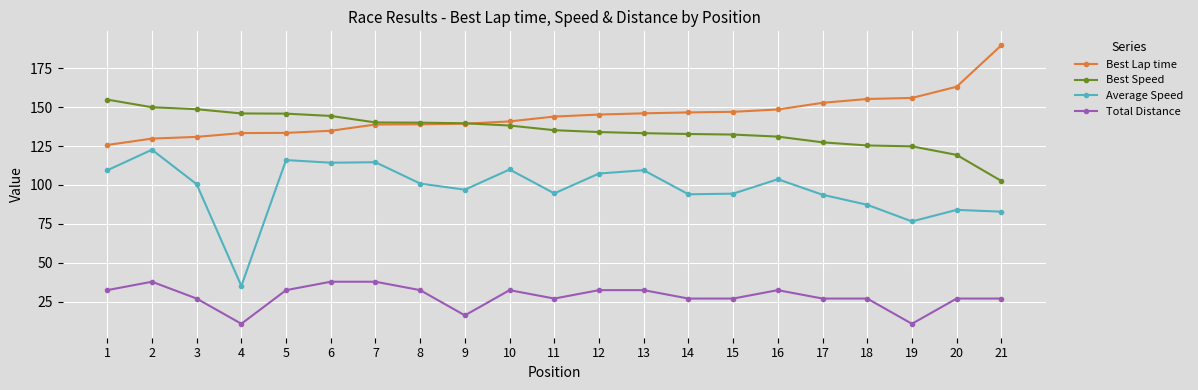

The value of Best Lap time at 17 is 233.8. True or false?

False